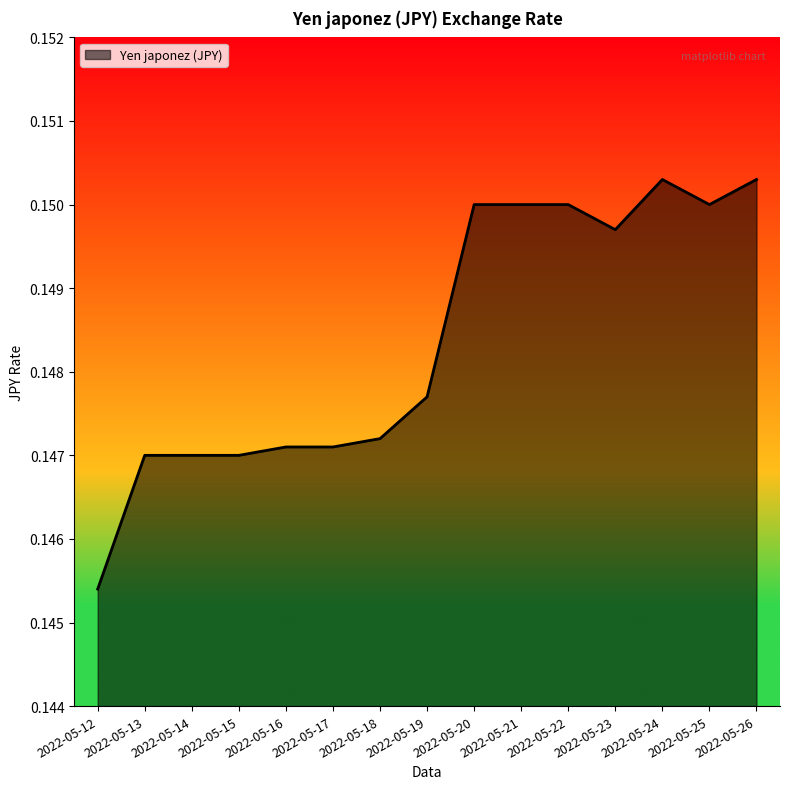

Where is the data nearest to the value 0?

2022-05-12